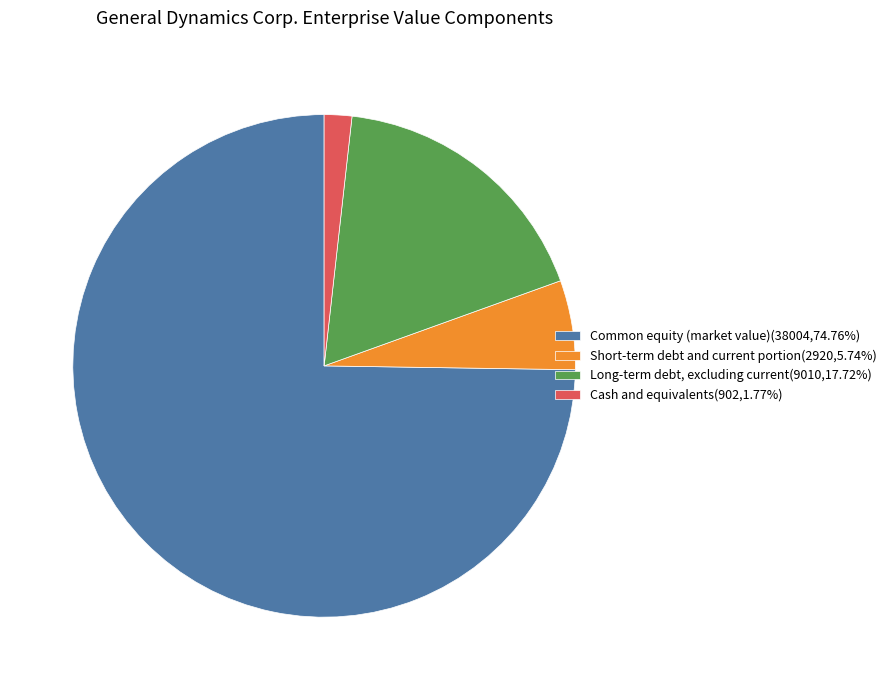

Approximately how many times larger is the value at Long-term debt, excluding current(9010,17.72%) compared to Cash and equivalents(902,1.77%)?

10.0